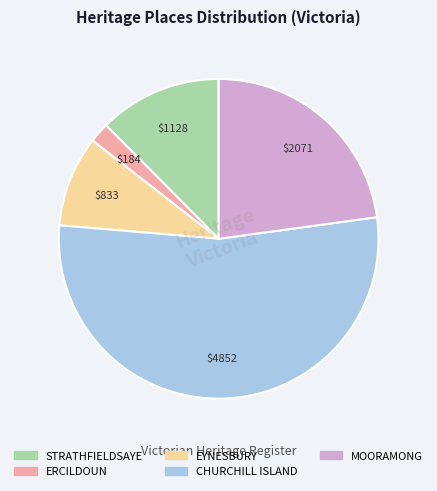

Do ERCILDOUN and EYNESBURY together represent more than half of the pie?

No